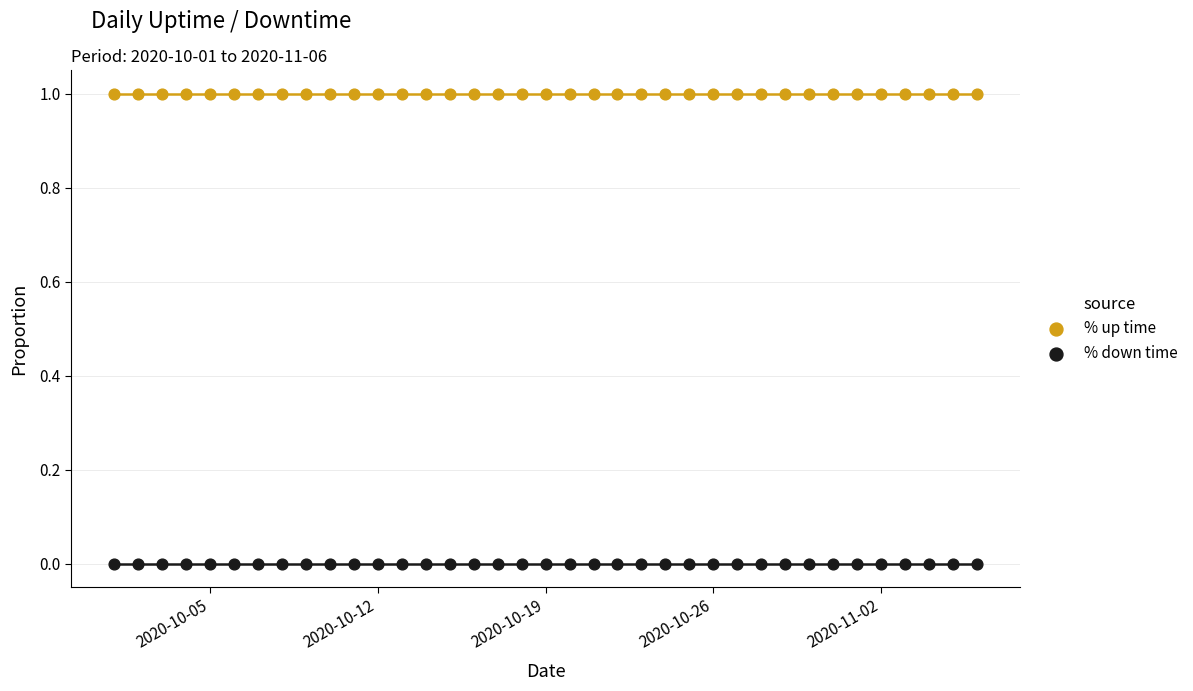

Which series contains the highest Y value?

% up time